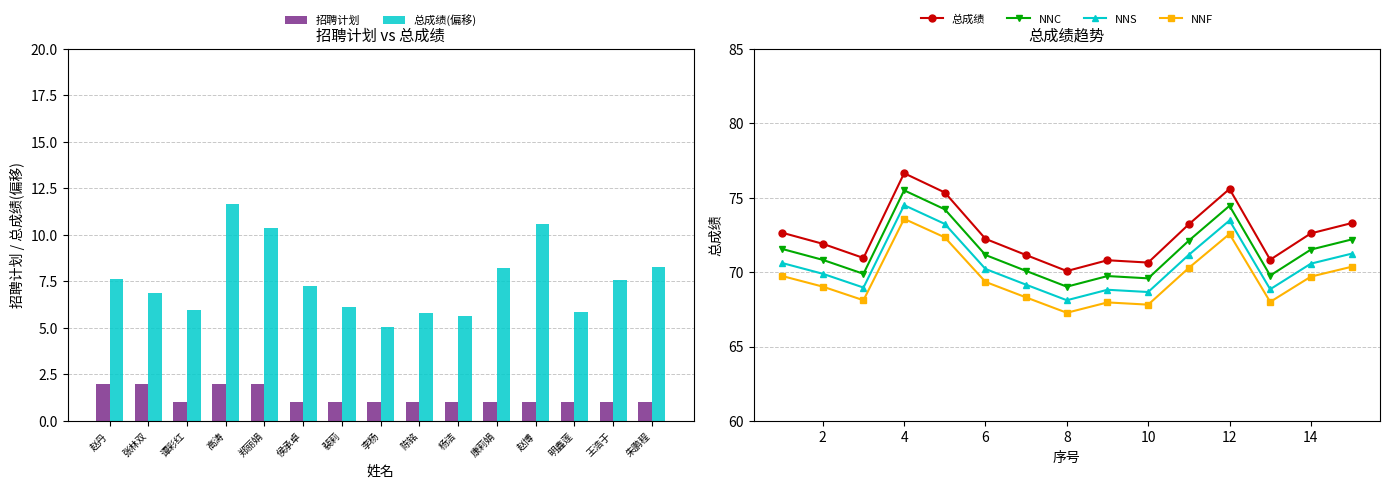

What is the value of the NNC bar at the 14th from the left?

71.5